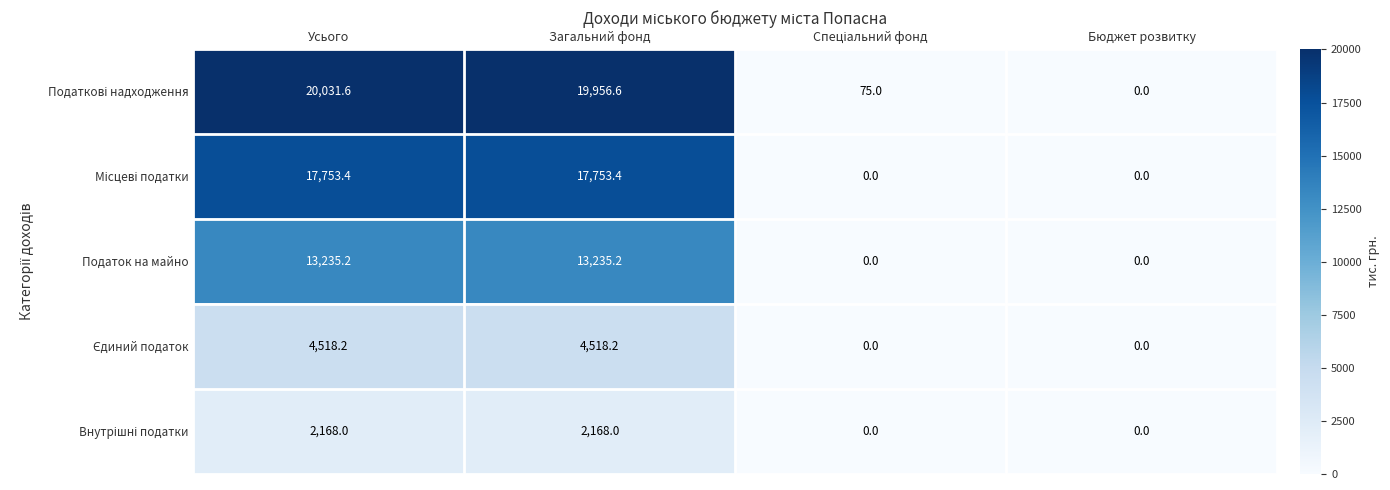

How many series are shown in this chart?

5